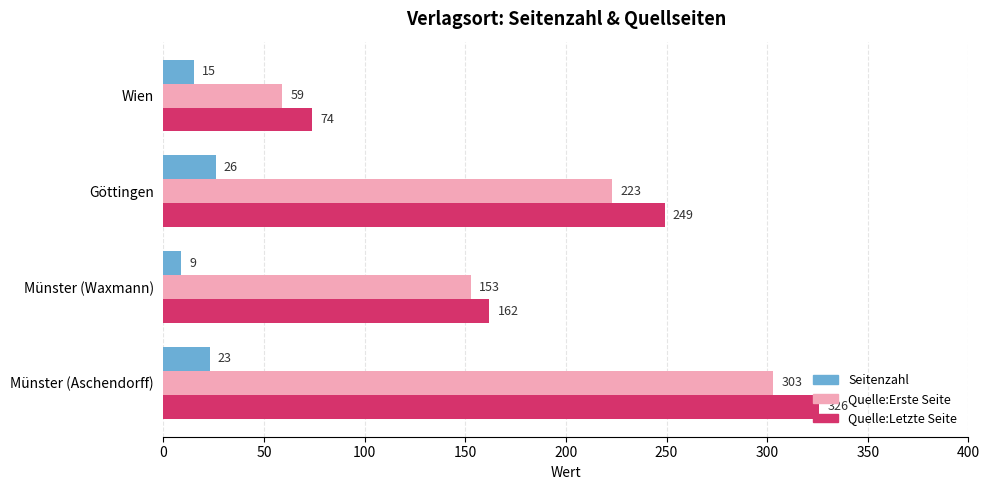

At which category is the sum across all series the highest?

Münster (Aschendorff)